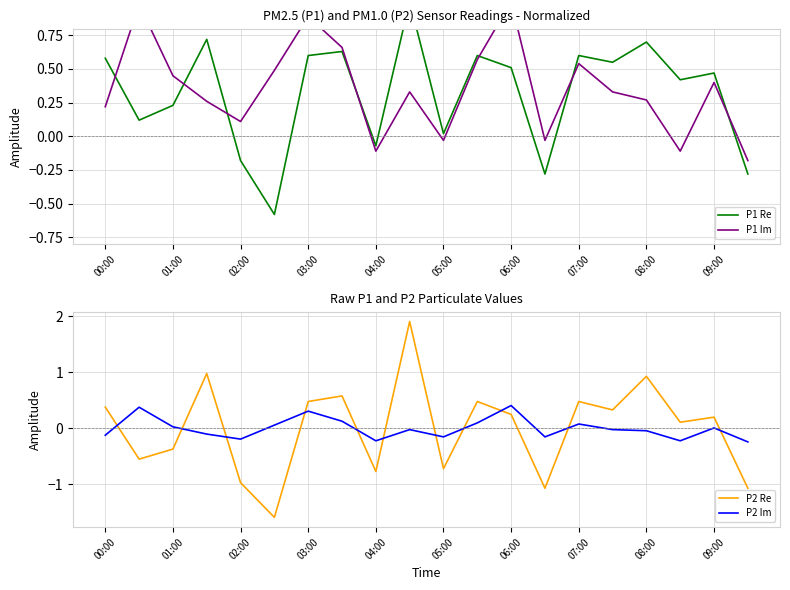

What is the lowest value of the P1 Re series?

-0.6